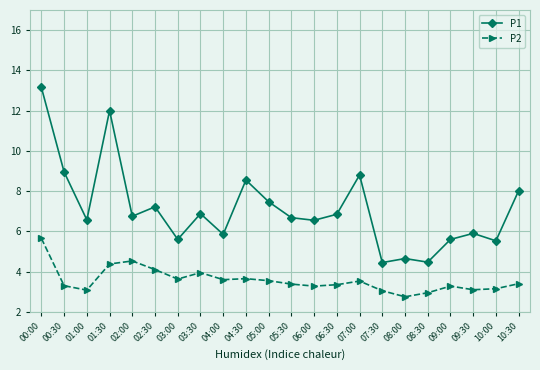

How many interior local valleys does the P1 series have?

8